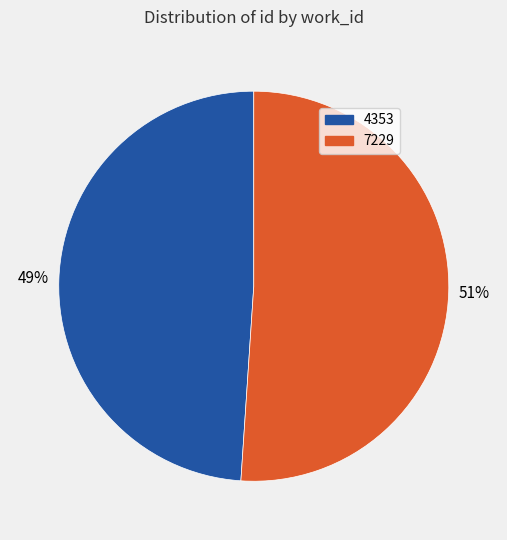

Between 4353 and 7229, which is larger?

7229